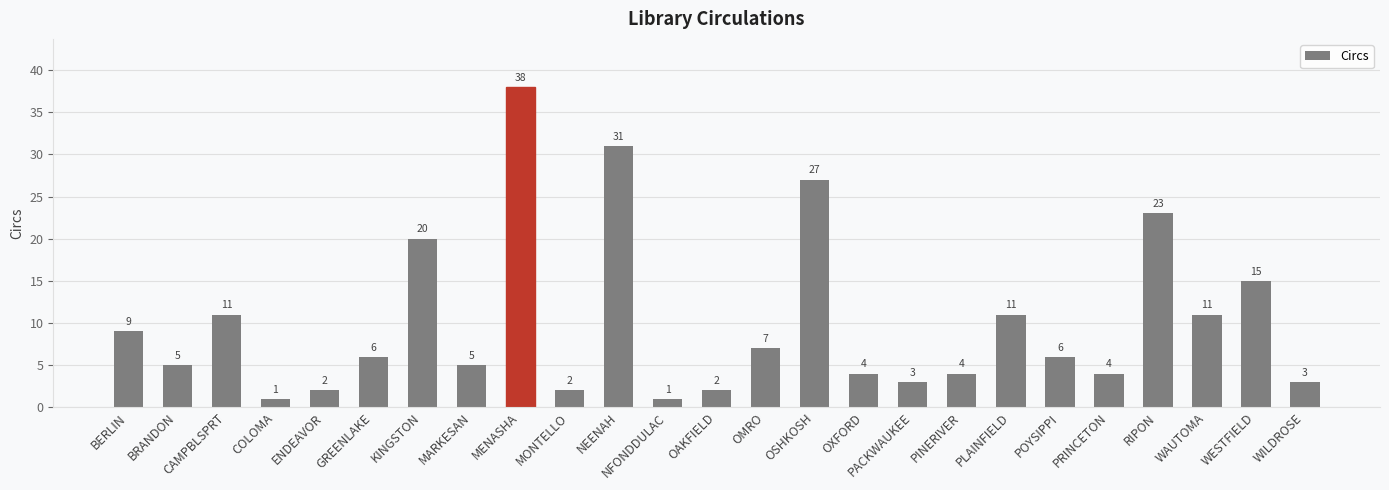

Approximately how many times larger is the value at GREENLAKE compared to MENASHA?

0.2